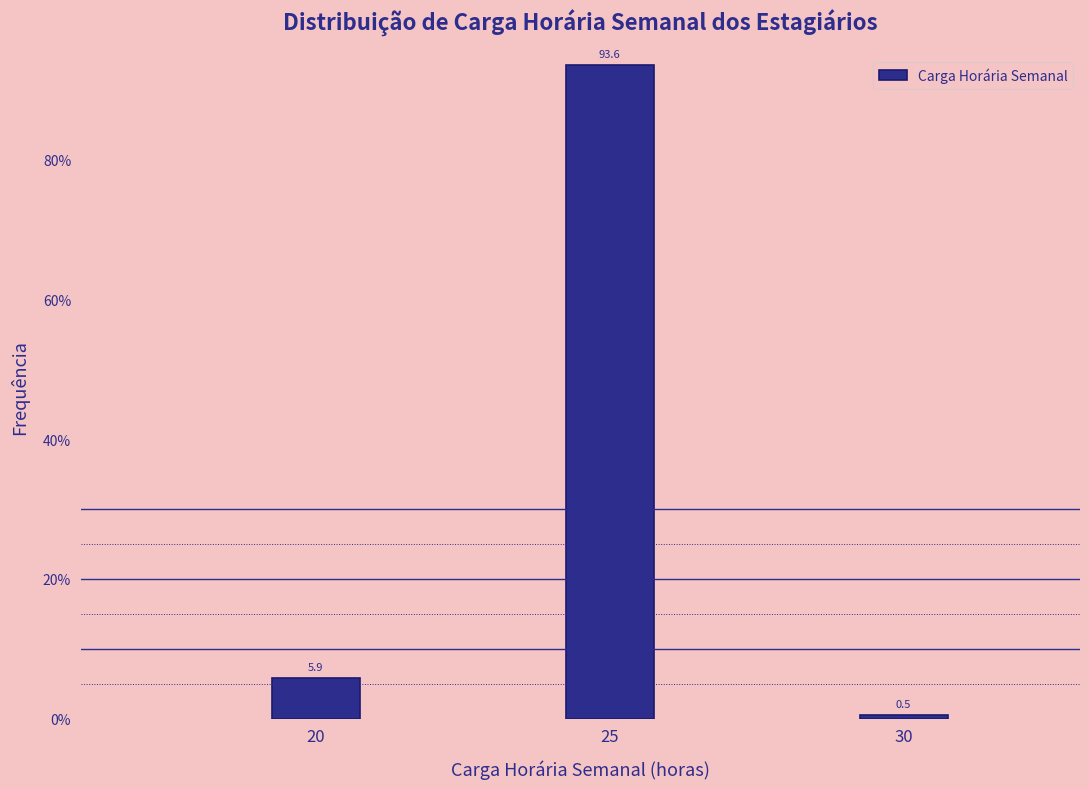

Reading right to left, extract all data points from this chart.

0.5	93.6	5.9